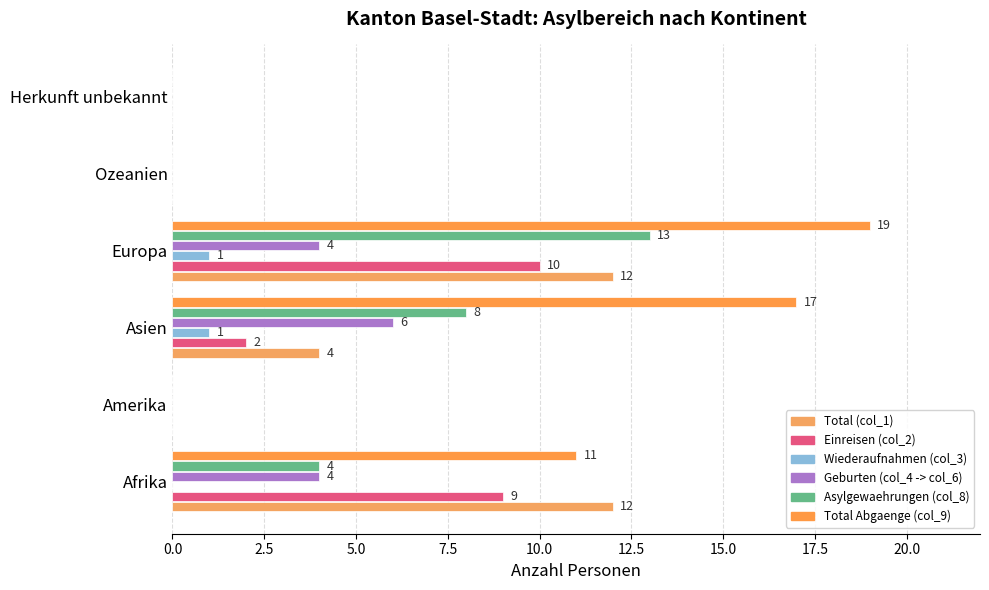

Rank the series by their maximum value, from highest to lowest.

Total Abgaenge (col_9), Asylgewaehrungen (col_8), Total (col_1), Einreisen (col_2), Geburten (col_4 -> col_6), Wiederaufnahmen (col_3)